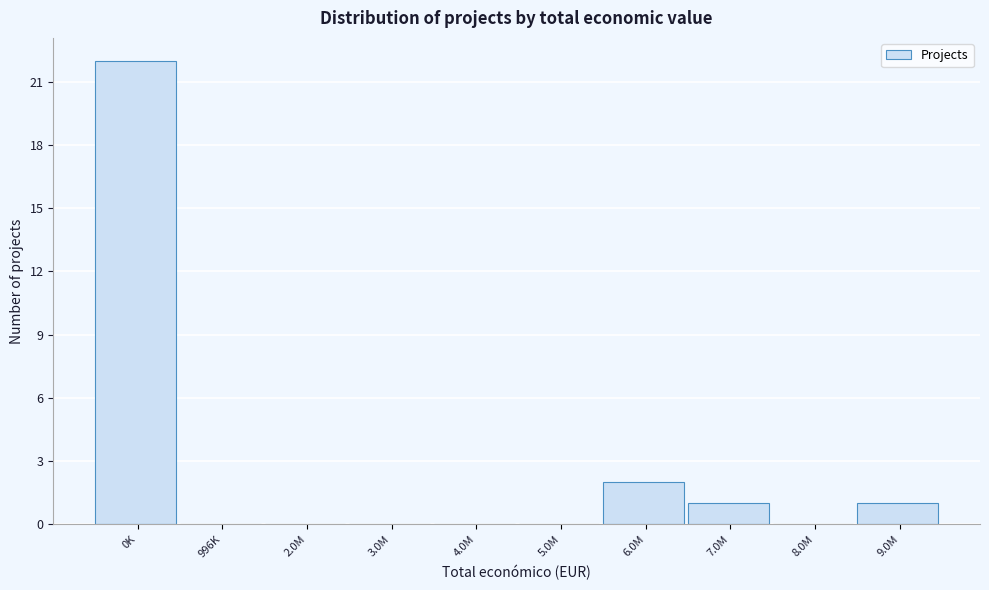

Reading left to right, list all the values displayed in this chart.

0K=22	996K=0	2.0M=0	3.0M=0	4.0M=0	5.0M=0	6.0M=2	7.0M=1	8.0M=0	9.0M=1